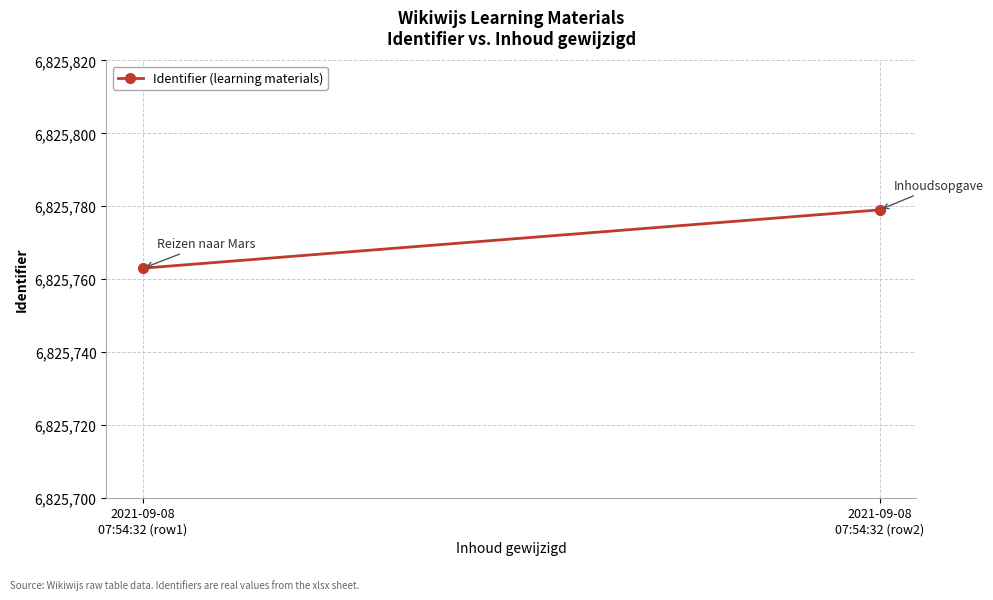

Reading left to right, list all the values displayed in this chart.

2021-09-08
07:54:32 (row1)=6825763	2021-09-08
07:54:32 (row2)=6825779